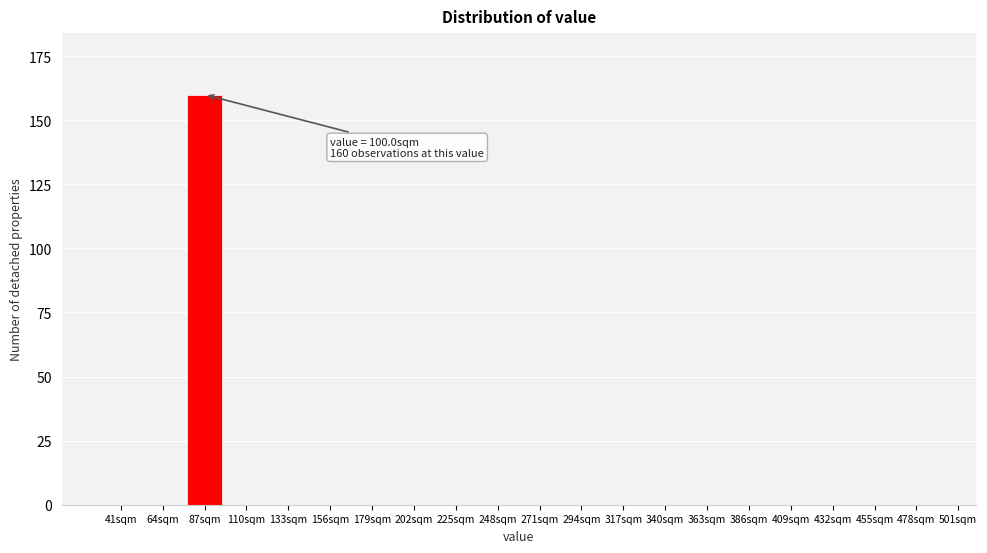

Reading left to right, list all the values displayed in this chart.

41sqm=0	64sqm=0	87sqm=160	110sqm=0	133sqm=0	156sqm=0	179sqm=0	202sqm=0	225sqm=0	248sqm=0	271sqm=0	294sqm=0	317sqm=0	340sqm=0	363sqm=0	386sqm=0	409sqm=0	432sqm=0	455sqm=0	478sqm=0